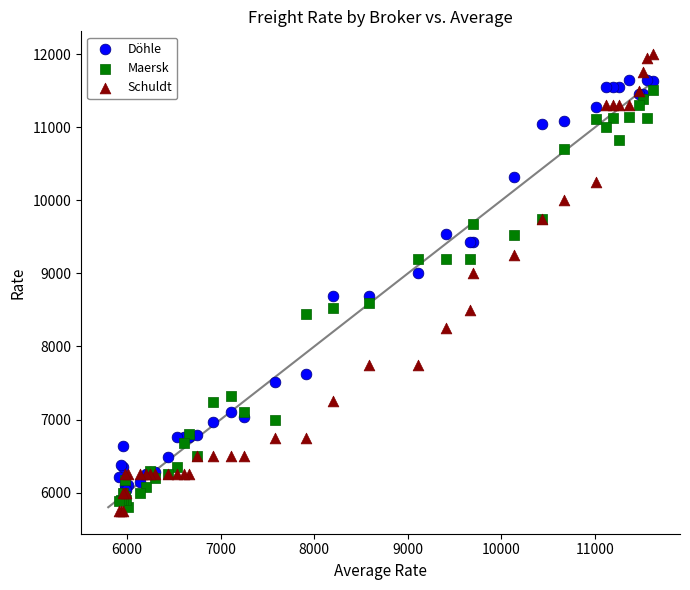

What are all the series names shown in the legend?

Döhle, Maersk, Schuldt